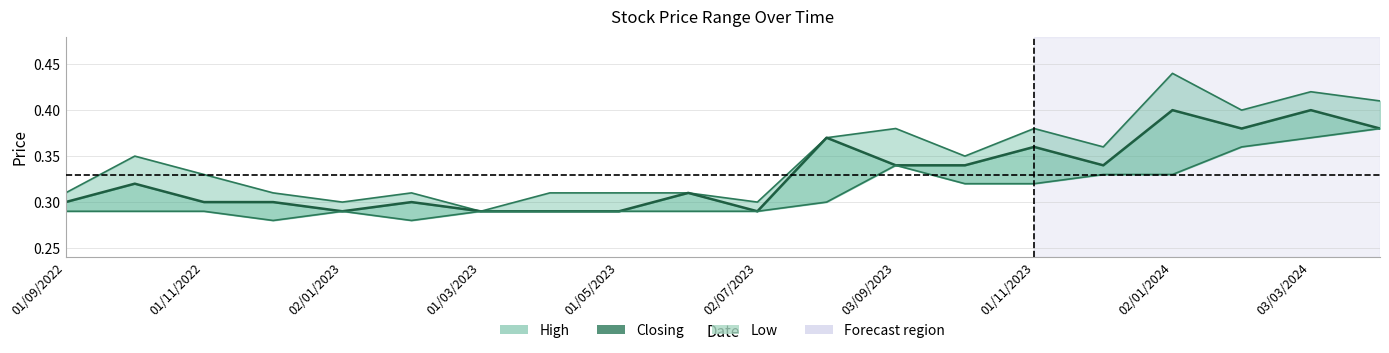

In Closing, how many points are lower than both neighbors (excluding endpoints)?

4